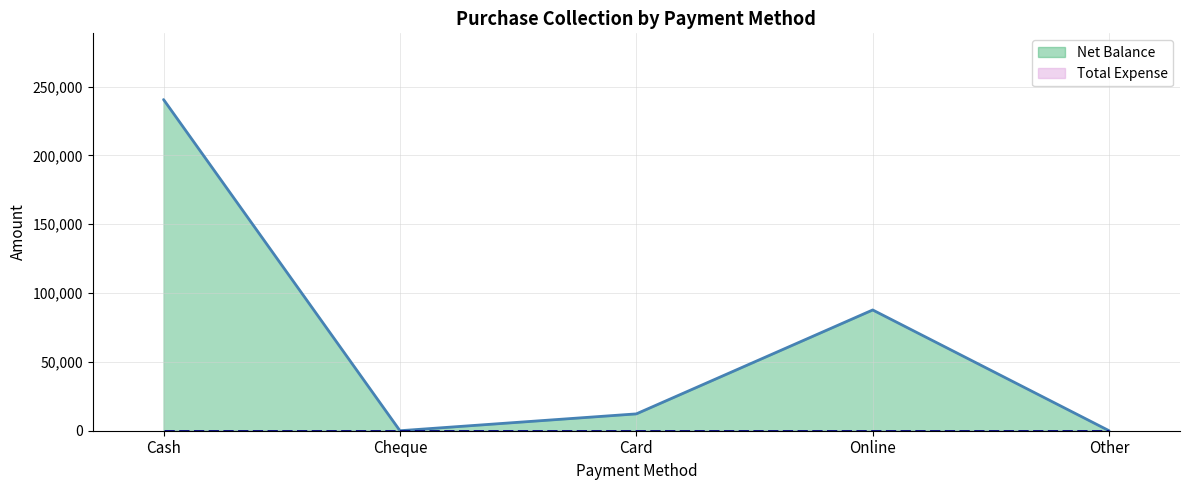

What is the value of the 4th point from the left?

87750